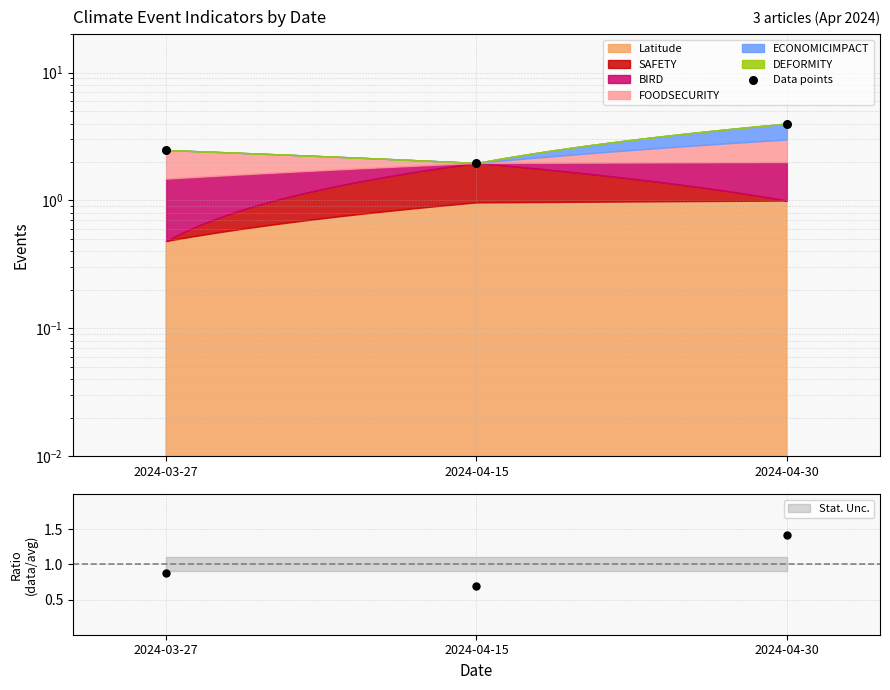

What is the change in value from 2024-03-27 to 2024-04-15?

-0.5